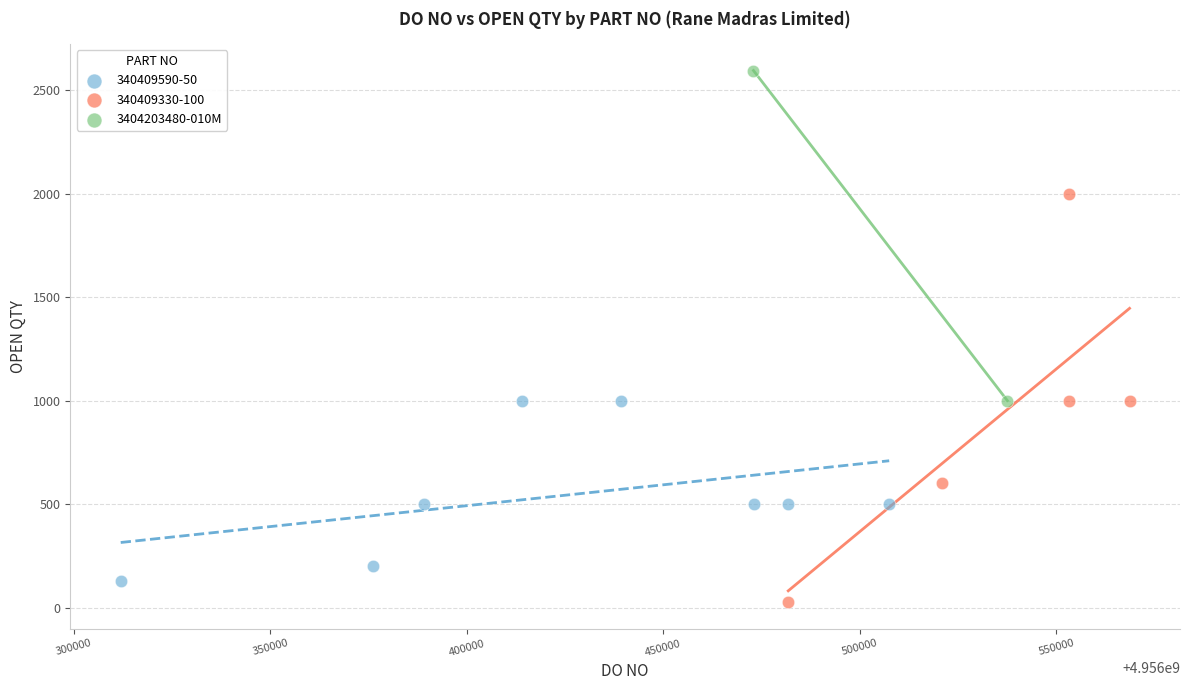

What are all the series names shown in the legend?

340409590-50, 340409330-100, 3404203480-010M